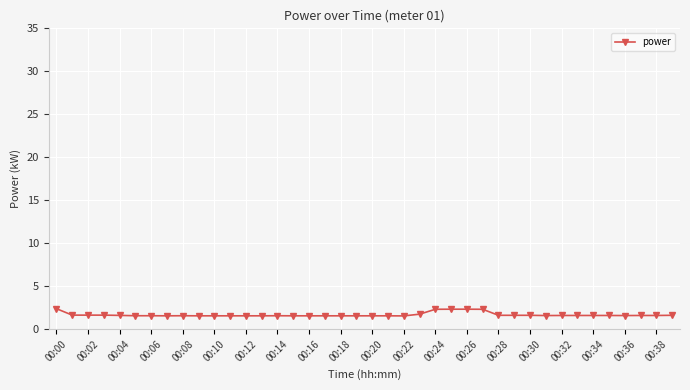

What is the maximum value shown in the chart?

2.4